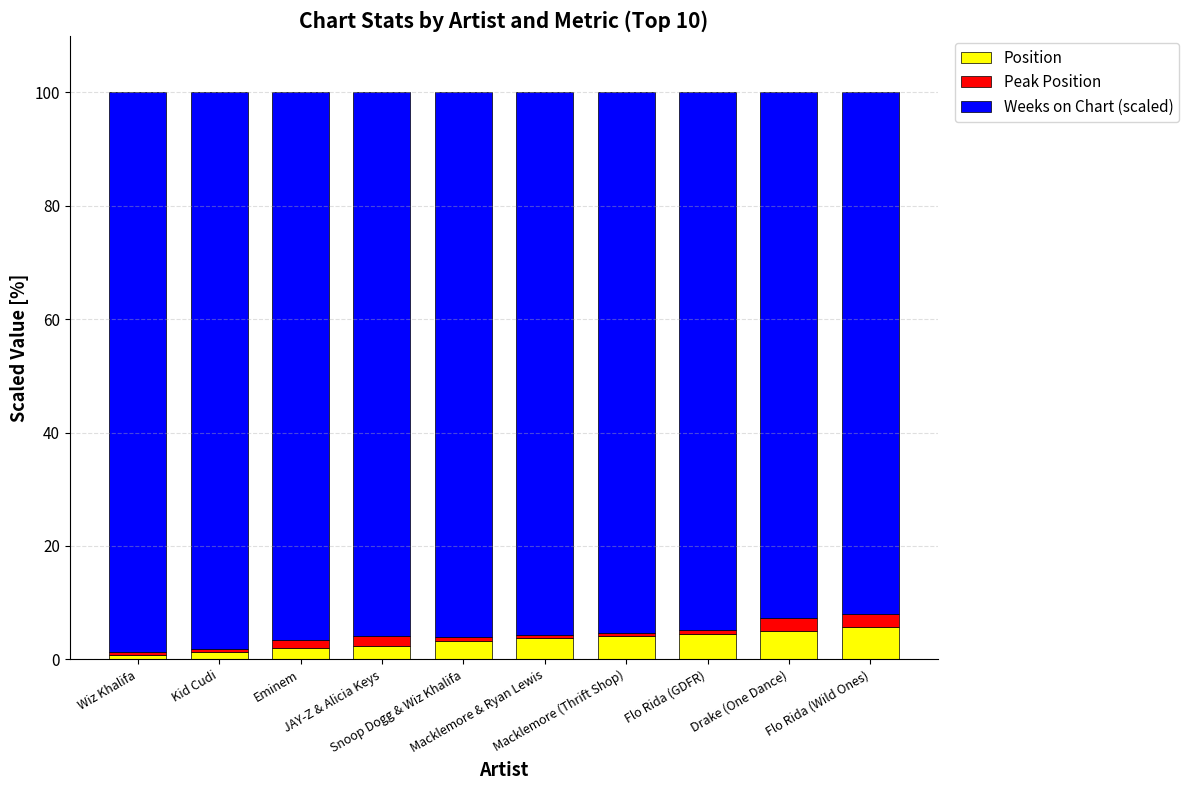

What is the maximum value for Position?

5.7